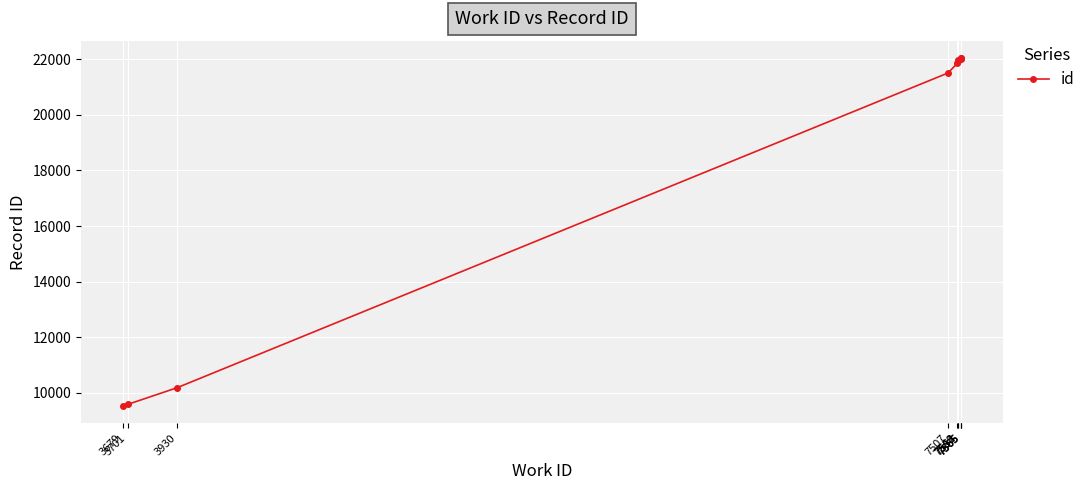

Which category has the lowest value across all series?

3679